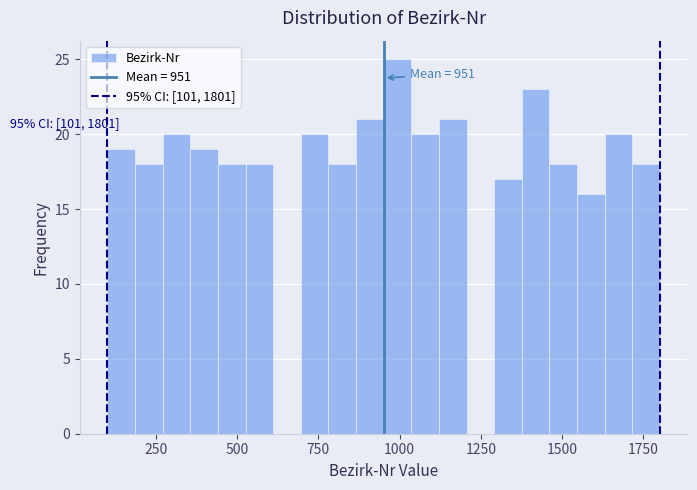

Around what value on the x-axis is the tallest bar? Give the approximate position of its centre, as read against the axis.

1000